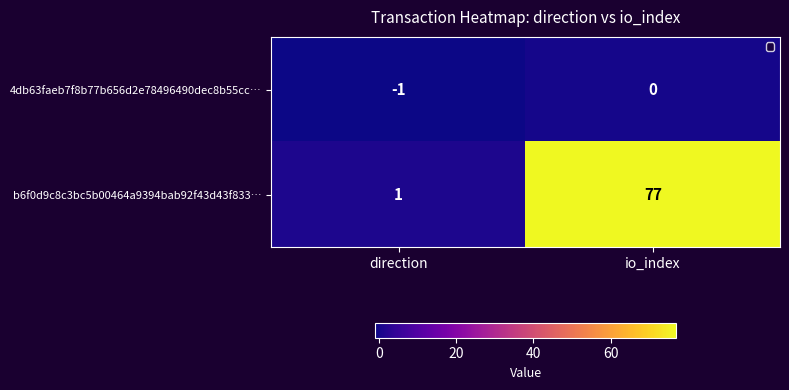

What is the sum of the b6f0d9c8c3bc5b00464a9394bab92f43d43f833… values at io_index and direction?

78